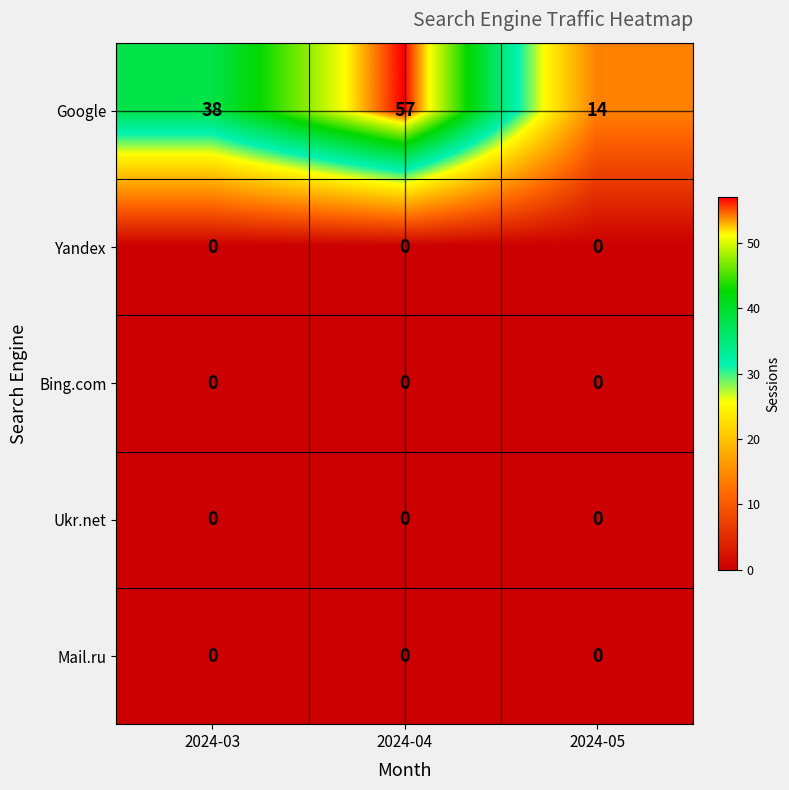

Which series changed the most between 2024-04 and 2024-05?

Google